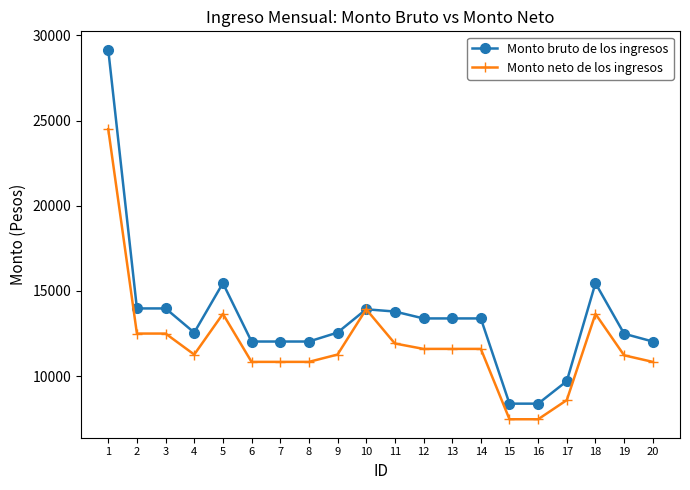

The value of Monto neto de los ingresos at 15 is 2949.7. True or false?

False